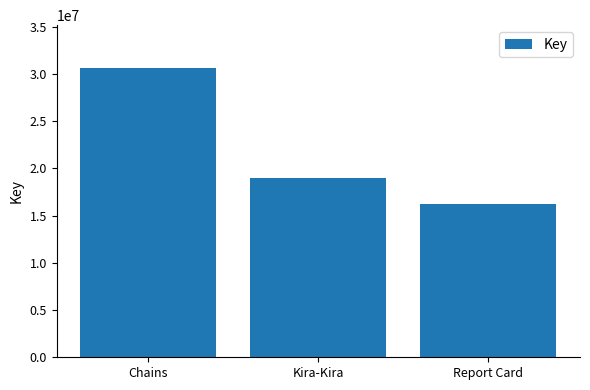

How many values are below 19010668?

1